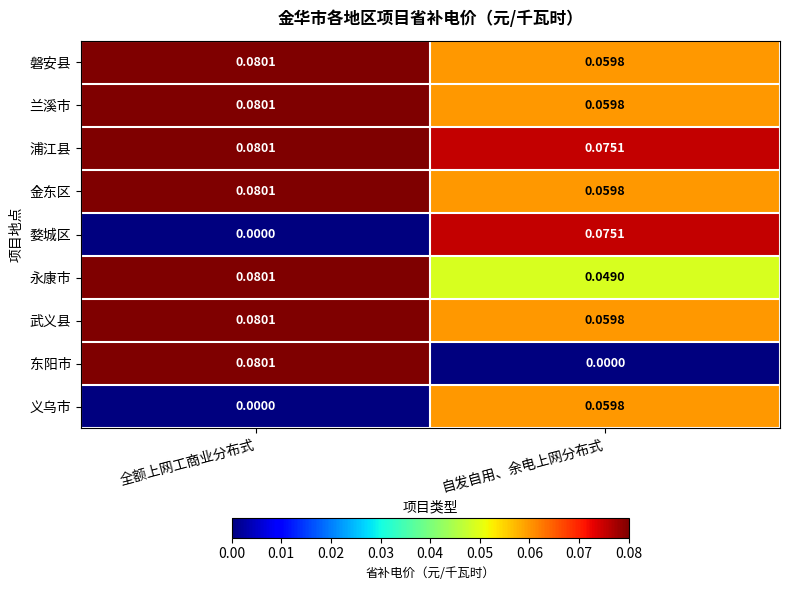

Which series has the widest spread of values?

东阳市